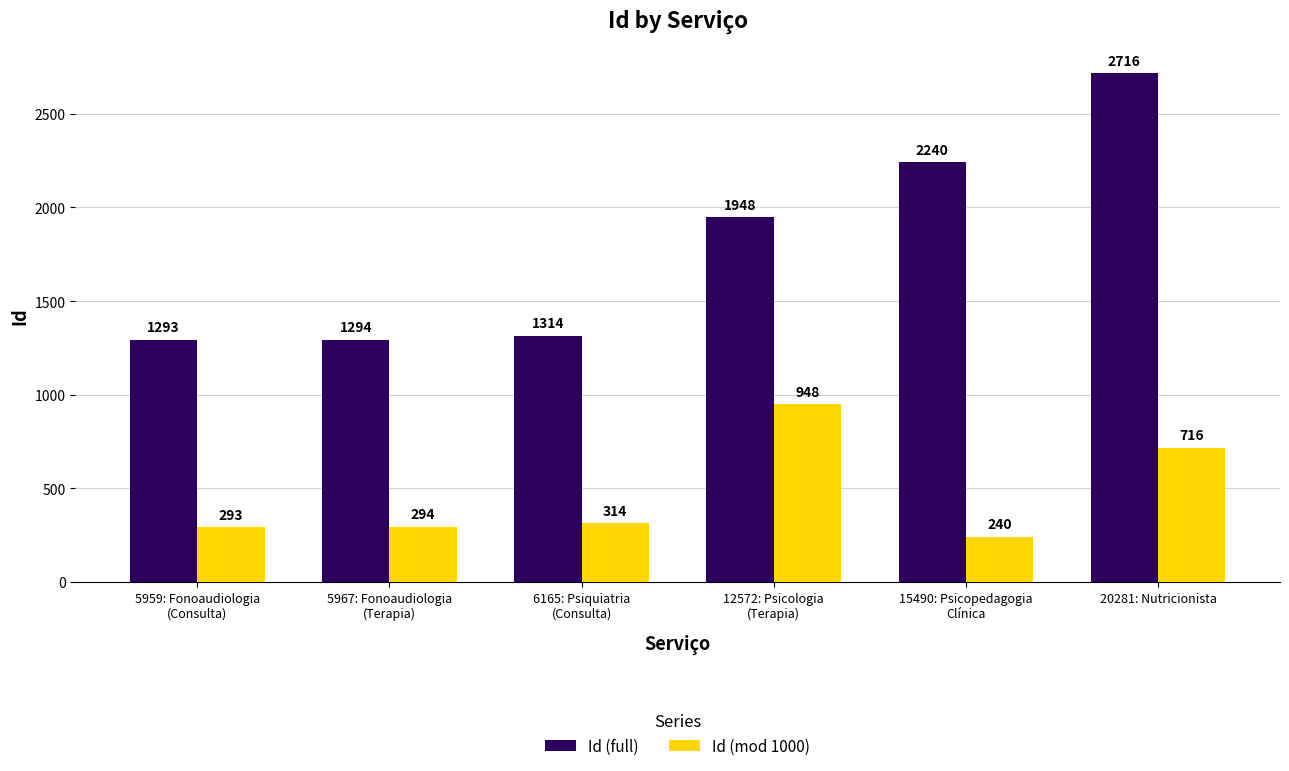

Which series has the widest spread of values?

Id (full)